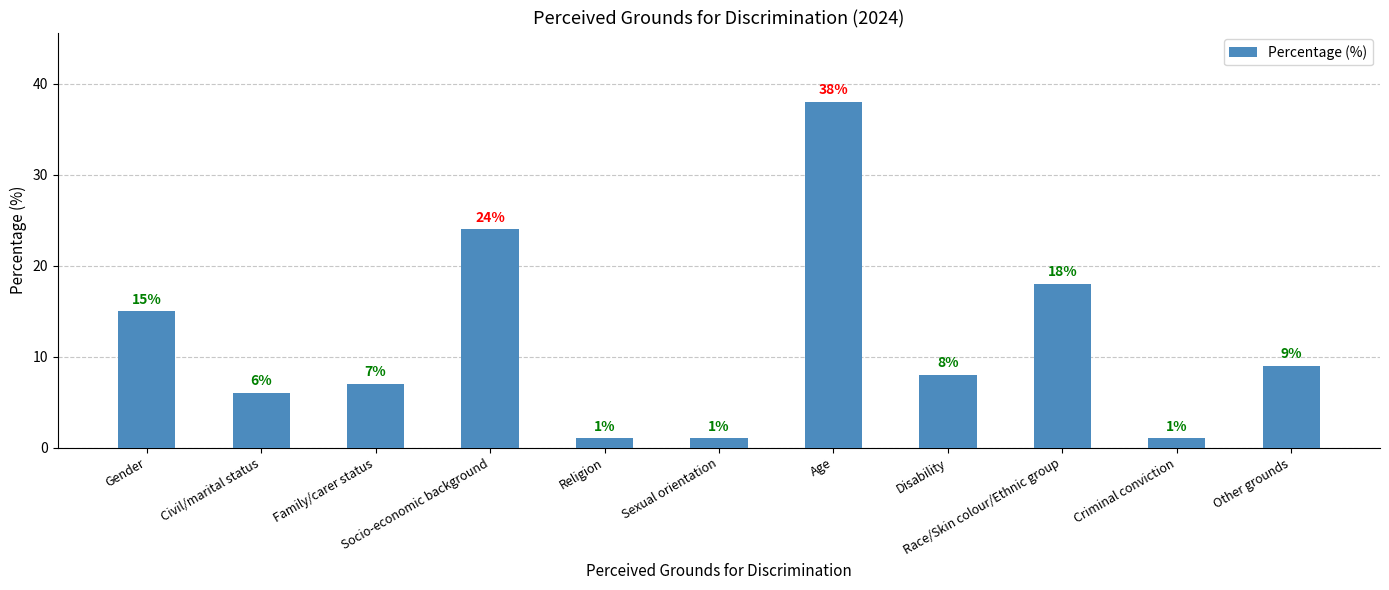

Reading right to left, transcribe all the data shown in this chart.

9	1	18	8	38	1	1	24	7	6	15